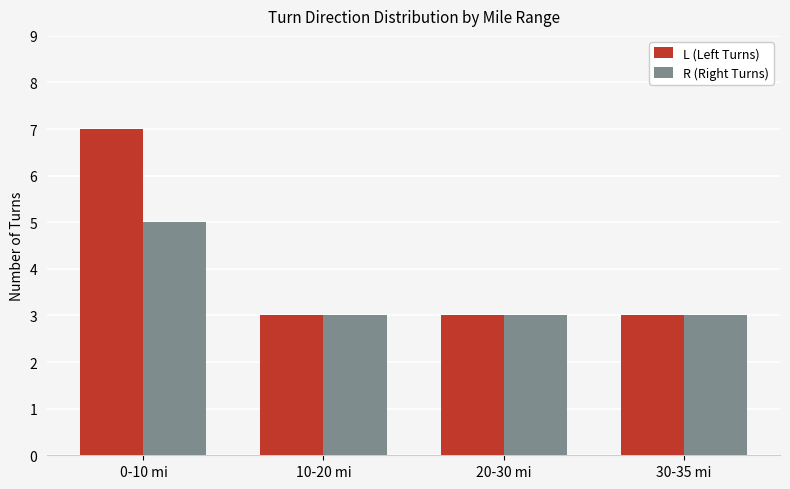

Reading left to right, list all the values displayed in this chart.

L (Left Turns): 7	3	3	3
R (Right Turns): 5	3	3	3